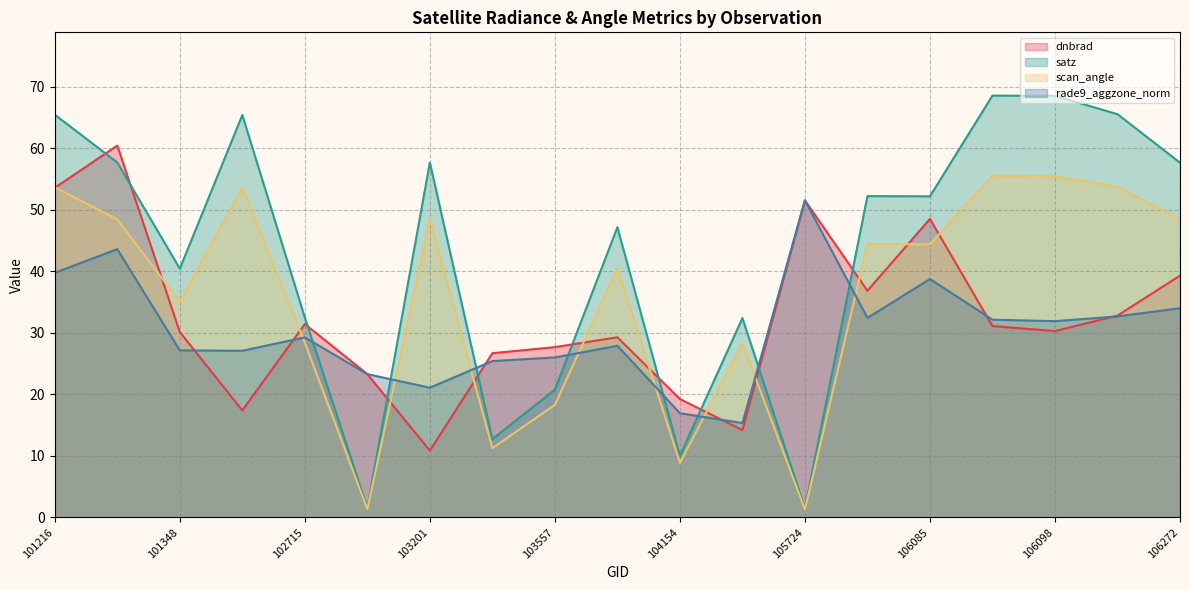

Which series has the widest spread of values?

satz